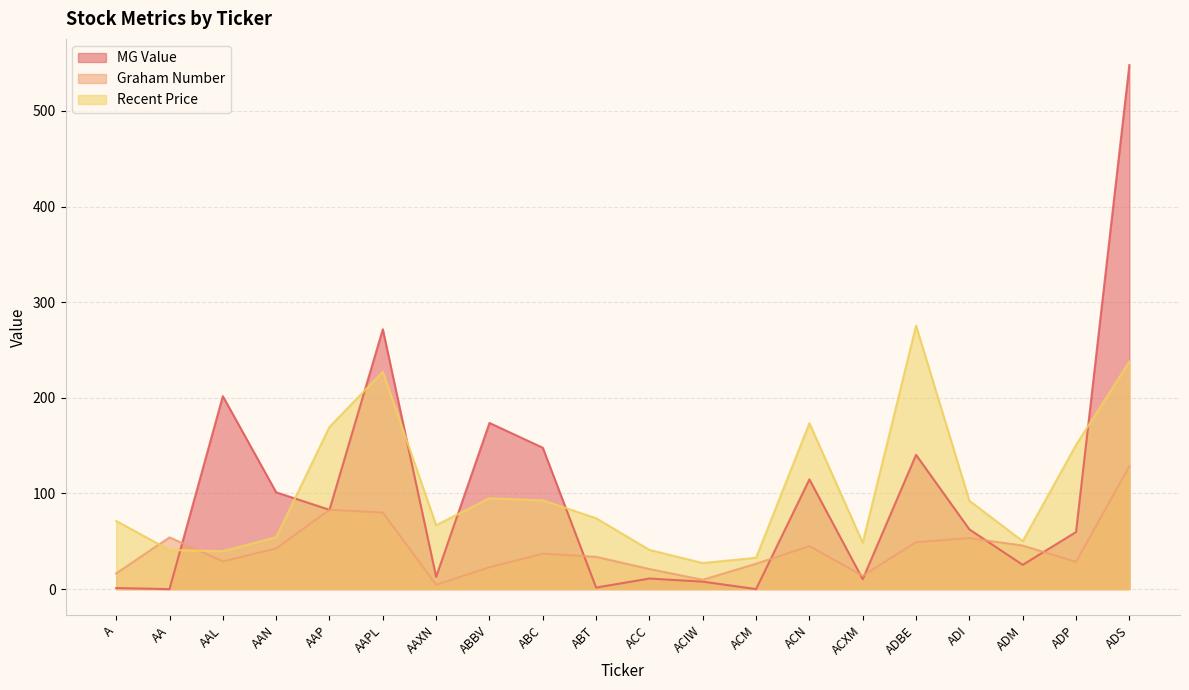

Between ABBV and ADBE, which series saw the biggest shift?

Recent Price